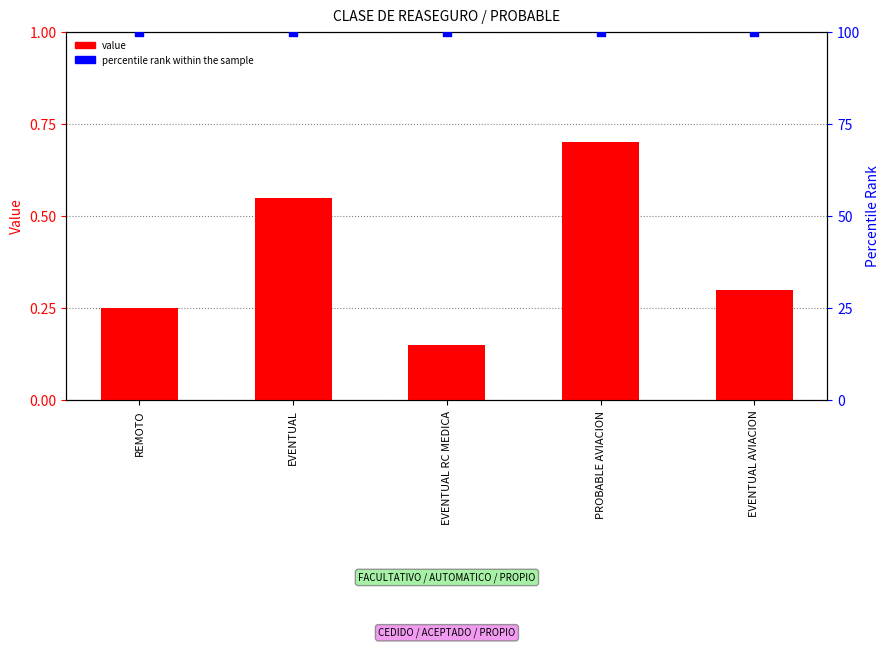

What is the total value across all series at REMOTO?

100.2